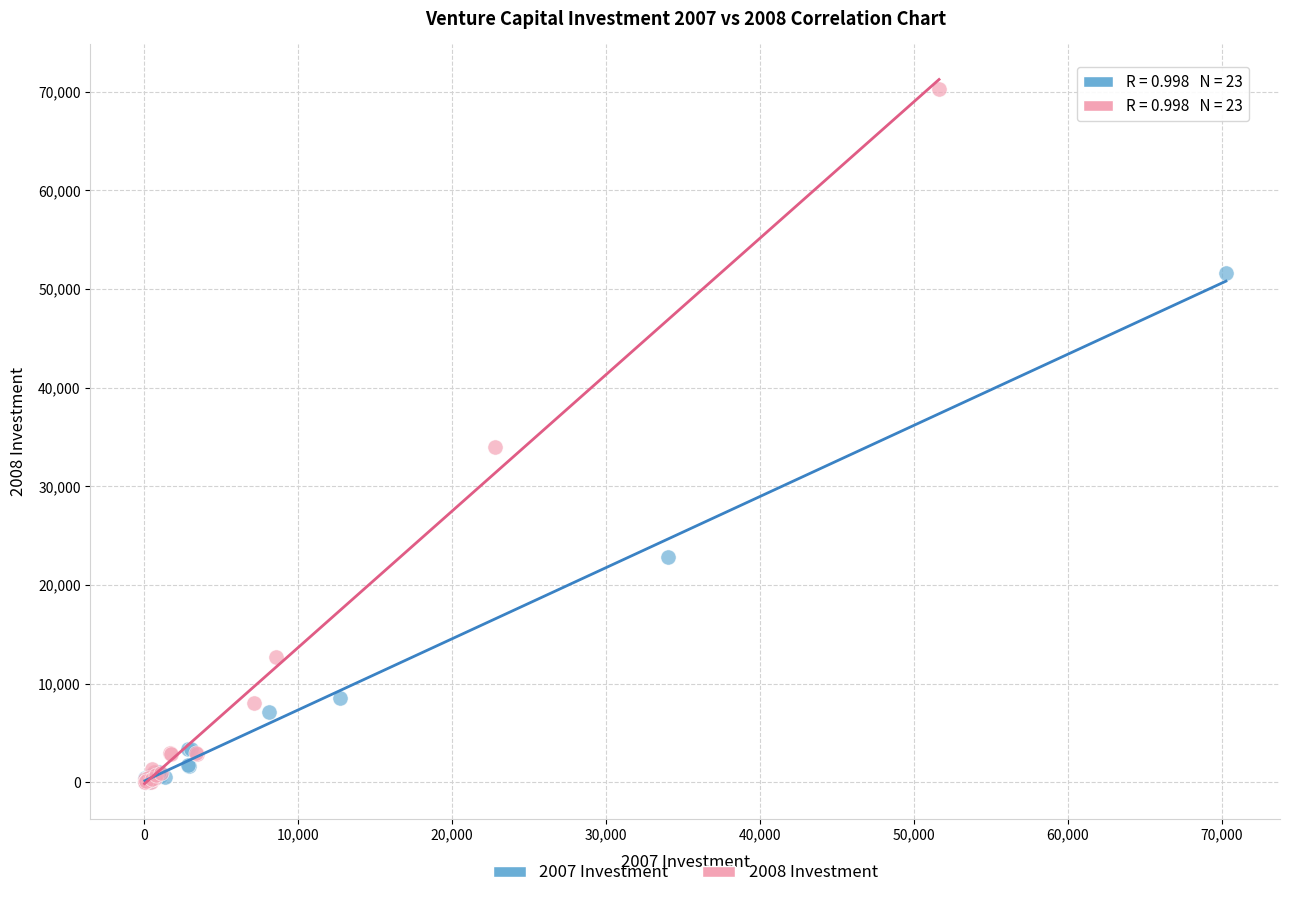

Which series has the largest Y range (max minus min)?

2008 Investment